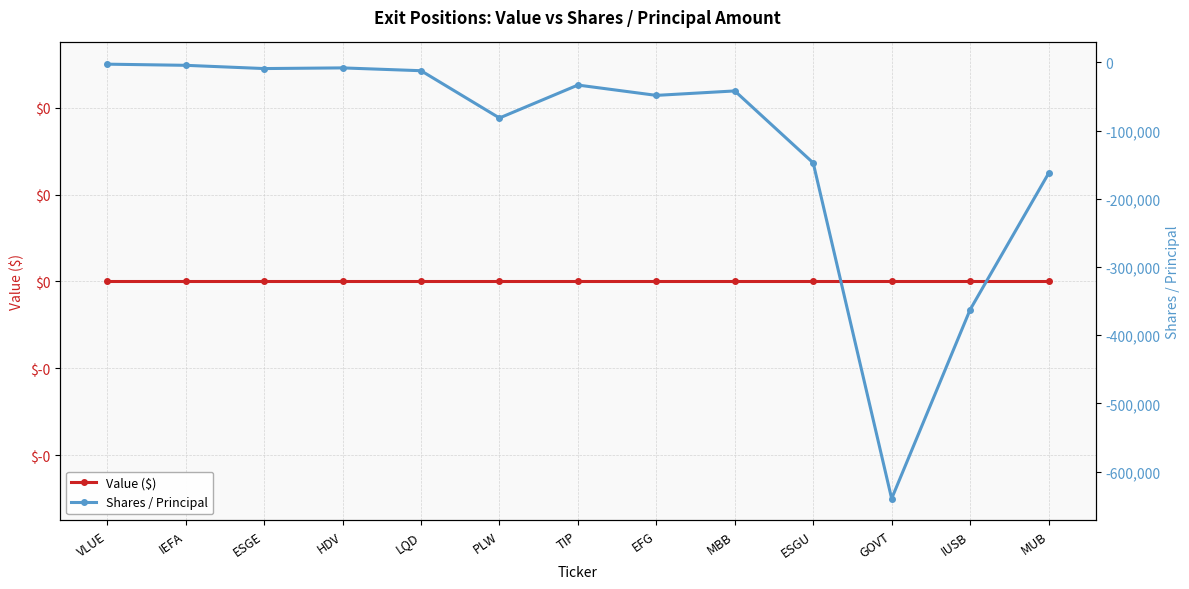

List the series in order of their overall mean, highest first.

Value ($), Shares / Principal